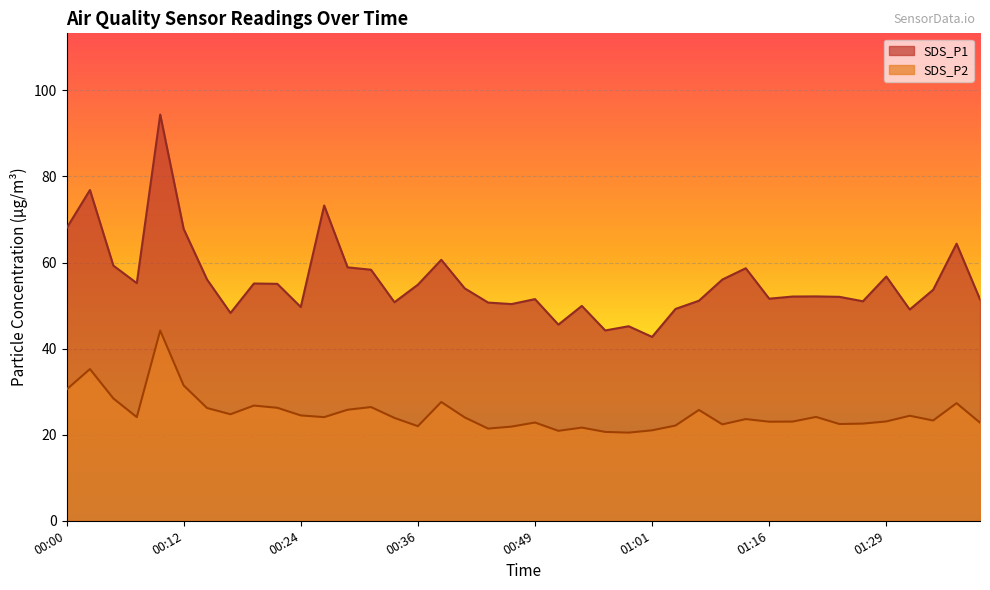

True or false: SDS_P1 and SDS_P2 intersect in this chart.

False